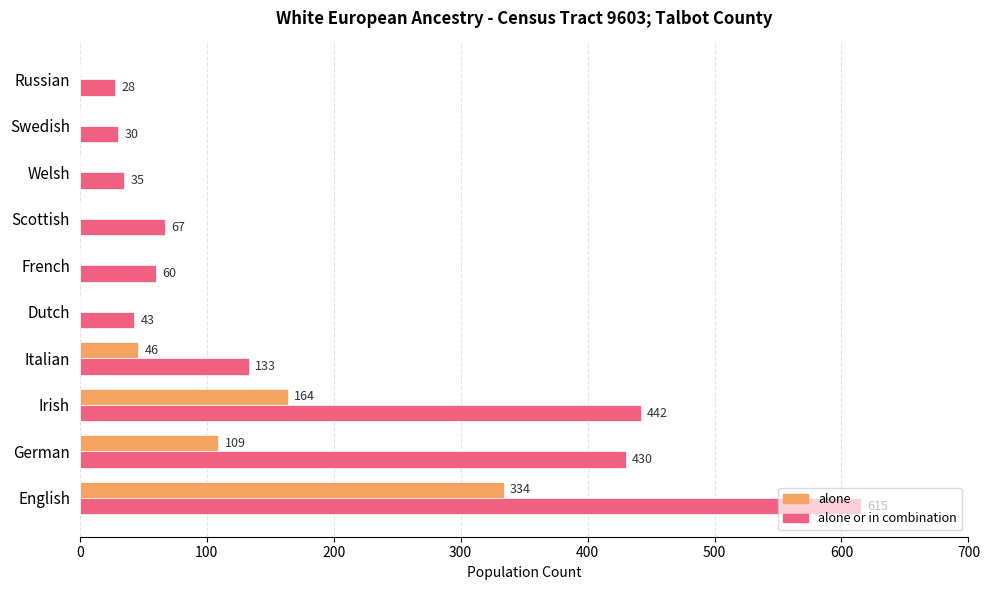

What is the highest value of the alone series?

334